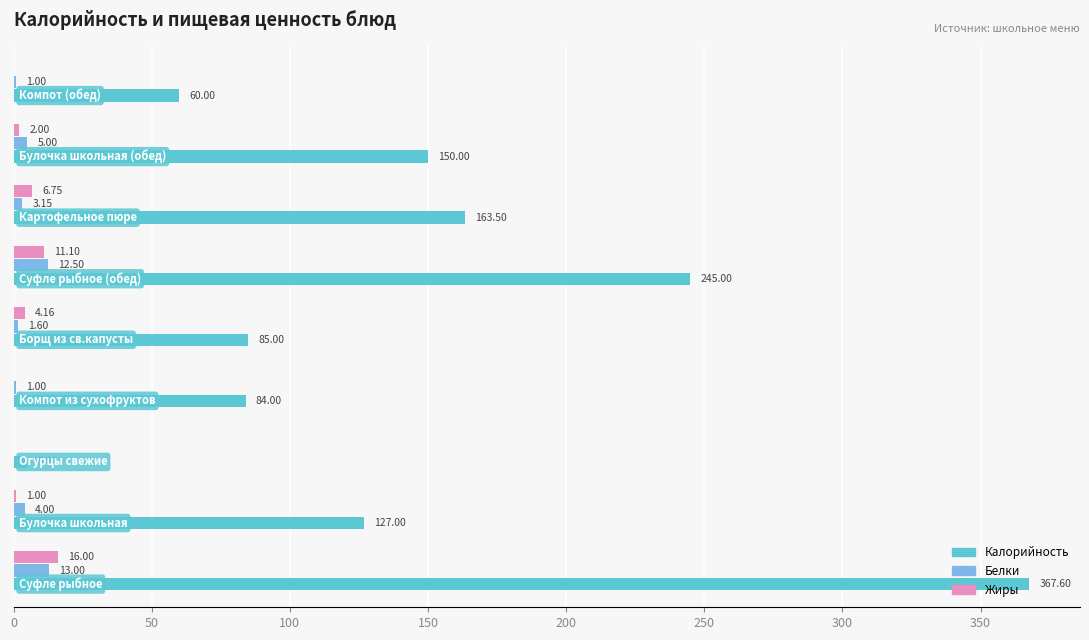

What is the value of the Калорийность bar at the 6th from the left?

245.0